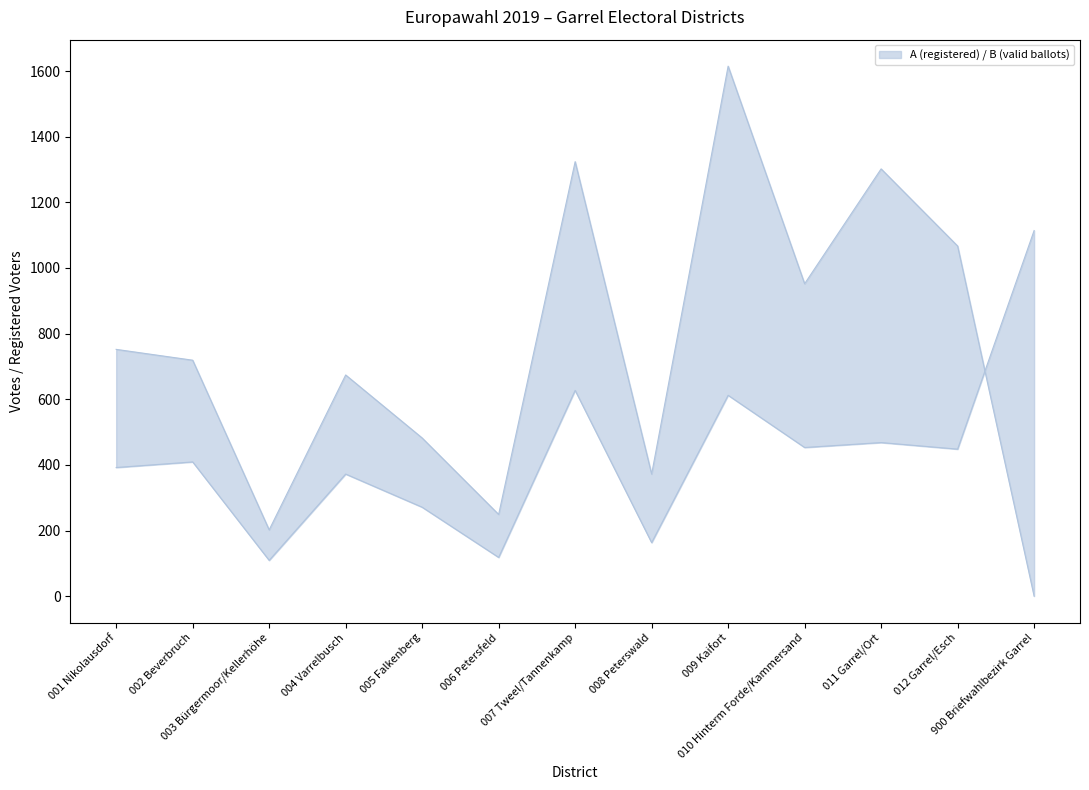

Is it true that A1 equals 98 at 006 Petersfeld?

False